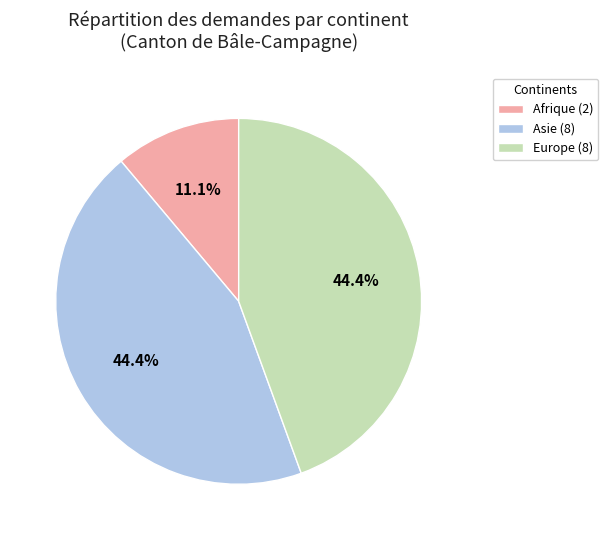

Which category has the smallest portion of the pie?

Afrique